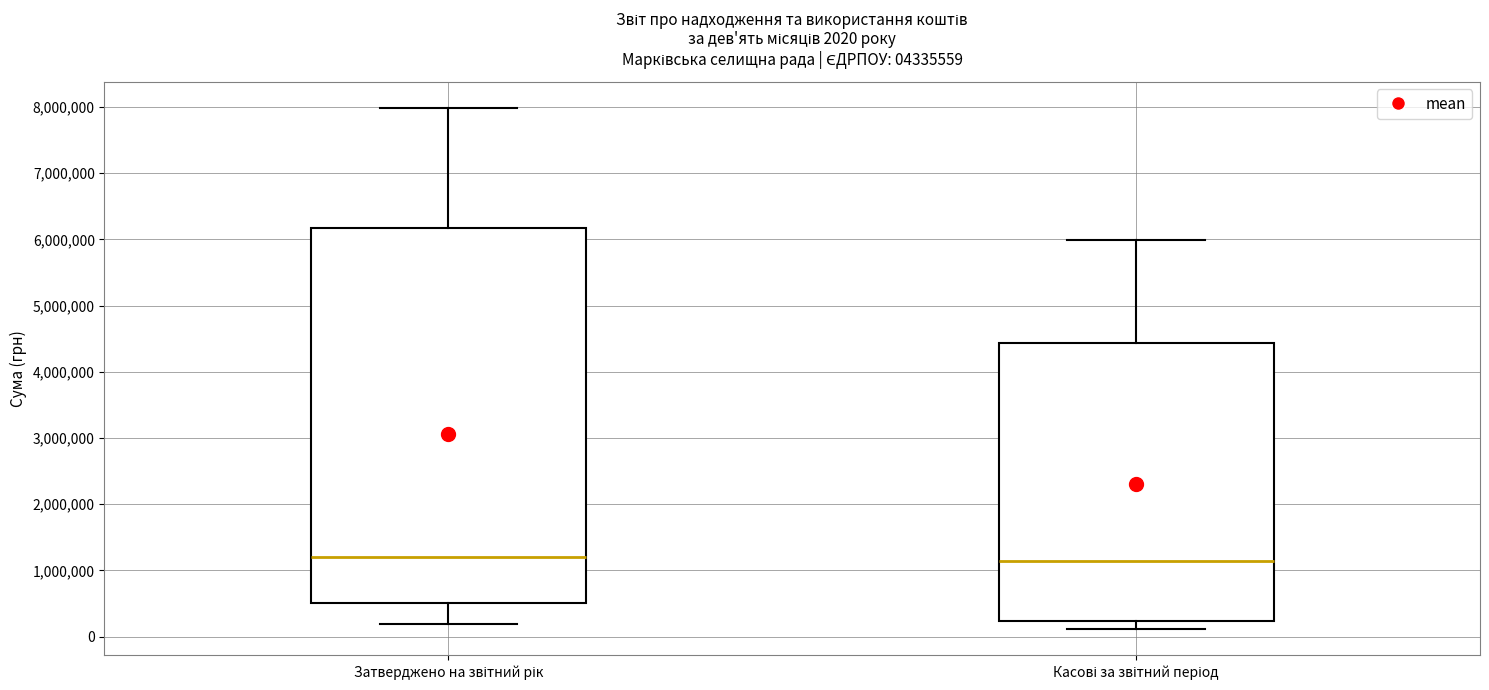

Which box is the tallest, from its lower edge to its upper edge?

Затверджено на звітний рік